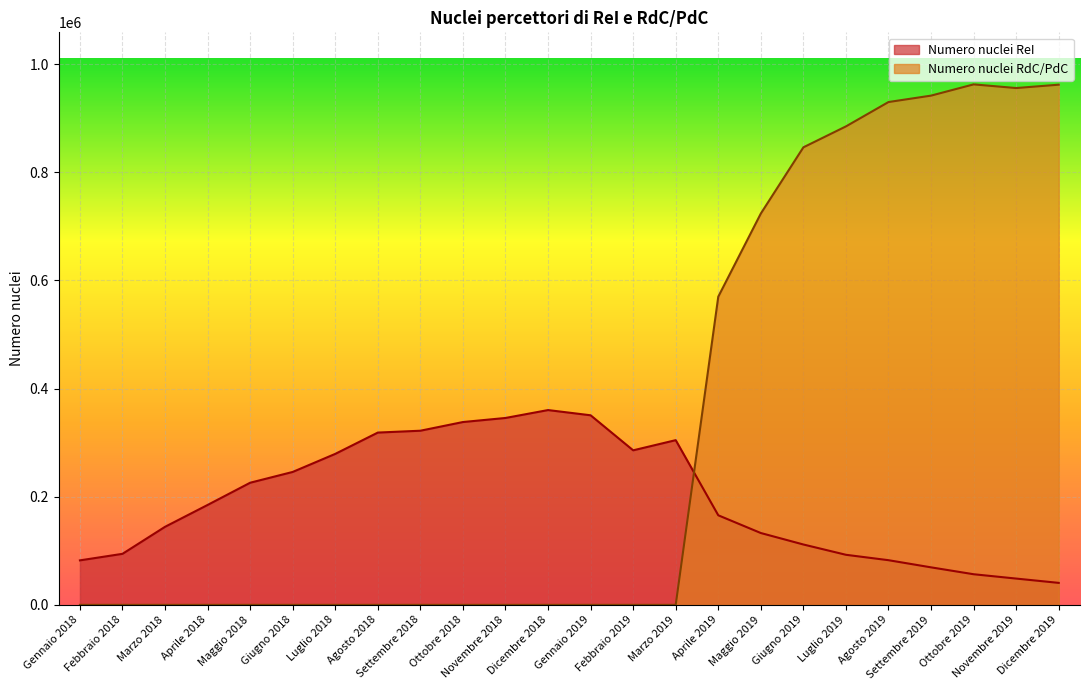

Which label corresponds to the largest value in the chart?

Ottobre 2019